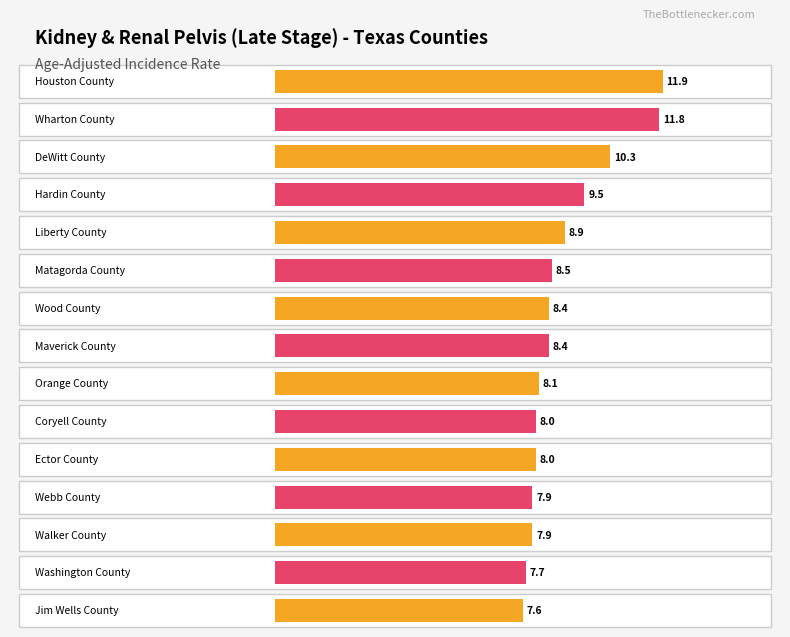

What is the greatest value displayed?

11.9